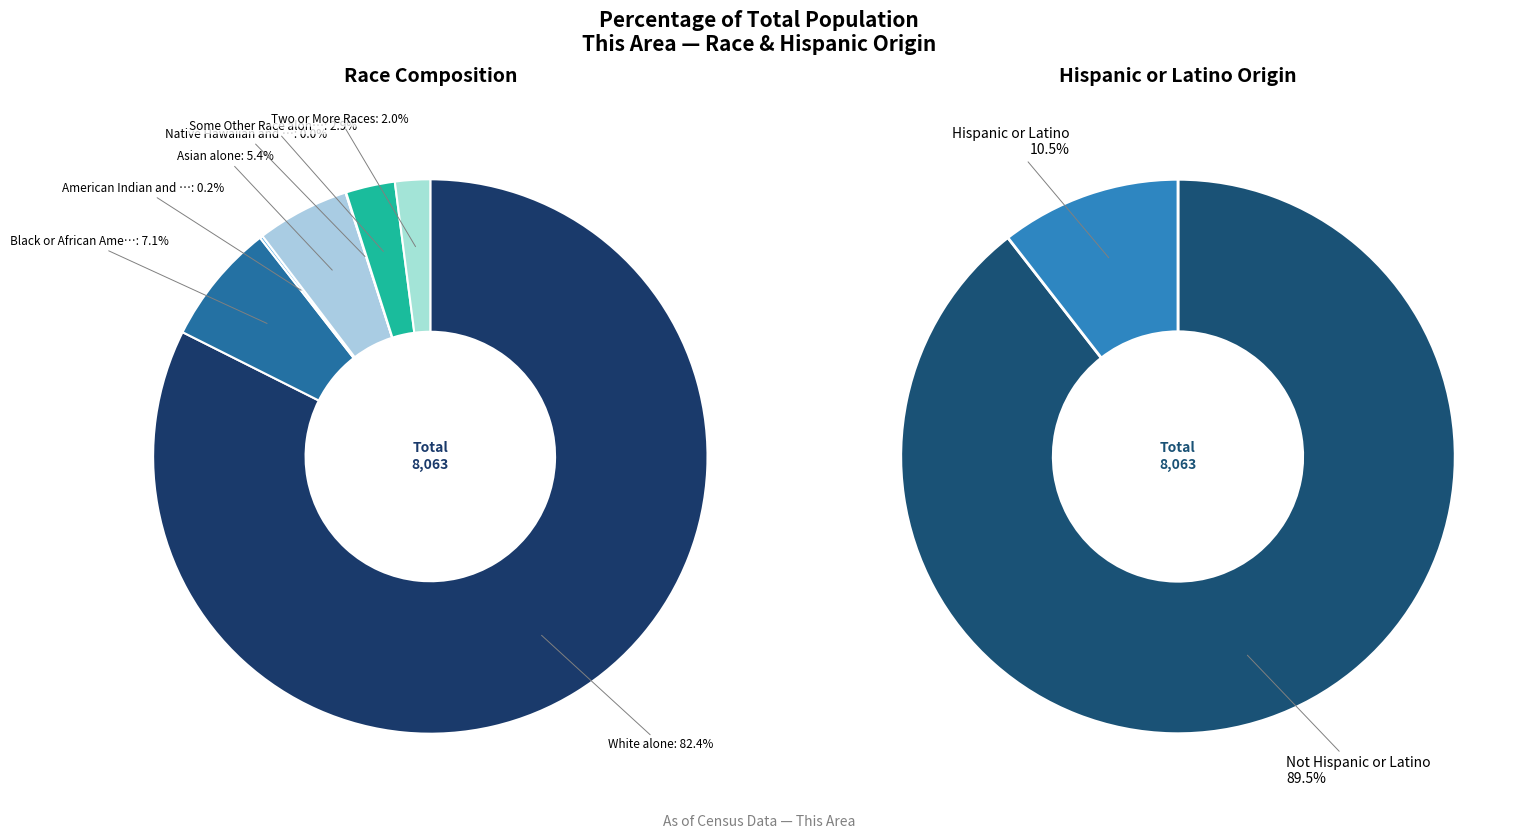

Combined, what portion of the pie is White alone and Black or African American alone?

89.5%